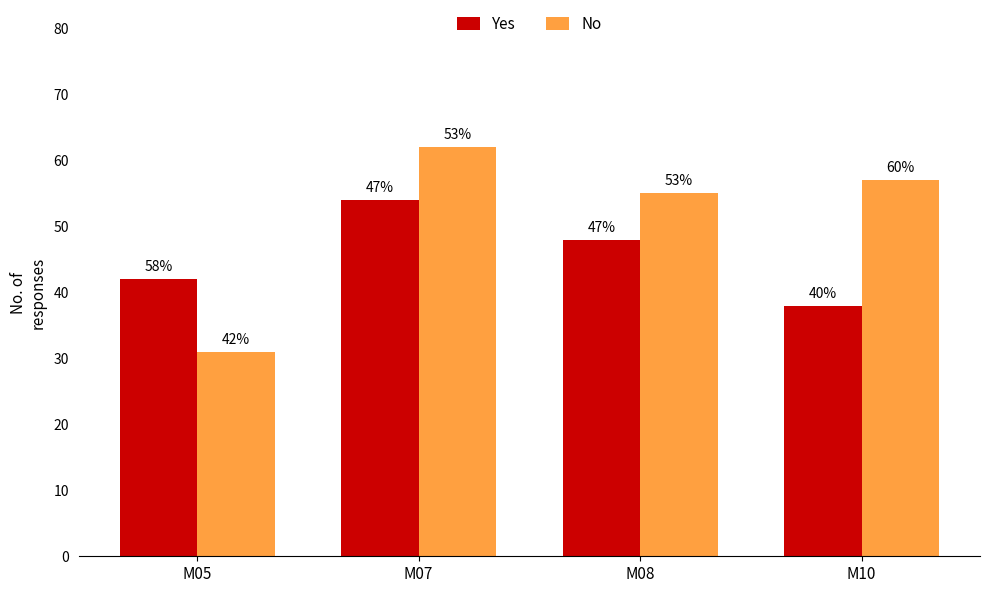

At which label does No first exceed 57?

M07